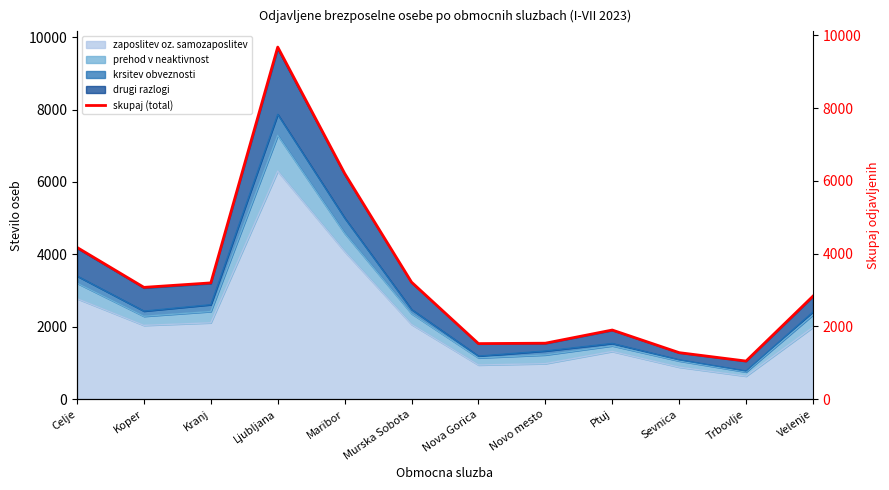

What is the label of the 8th point from the right?

Maribor